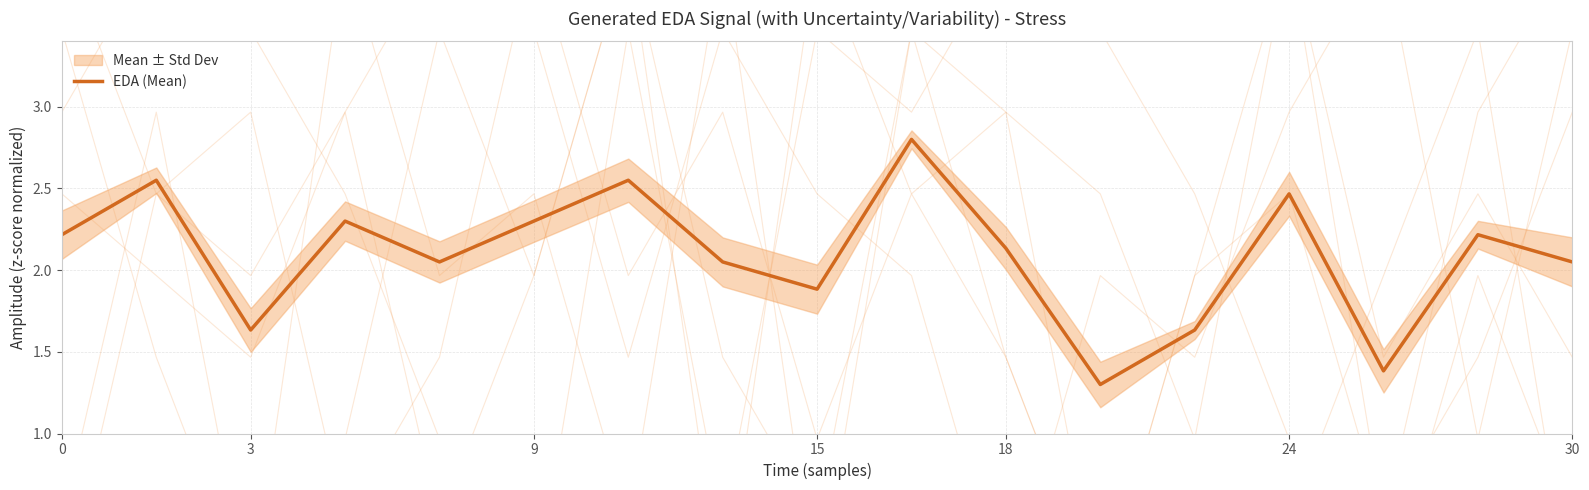

The EDA (Mean) series shows 2.3 at 9. True or false?

True